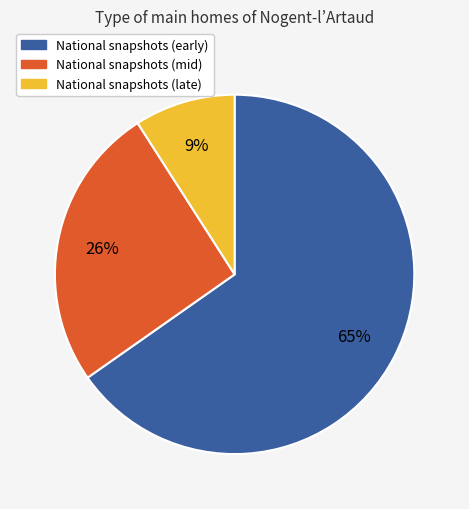

Does any single category account for the majority?

Yes